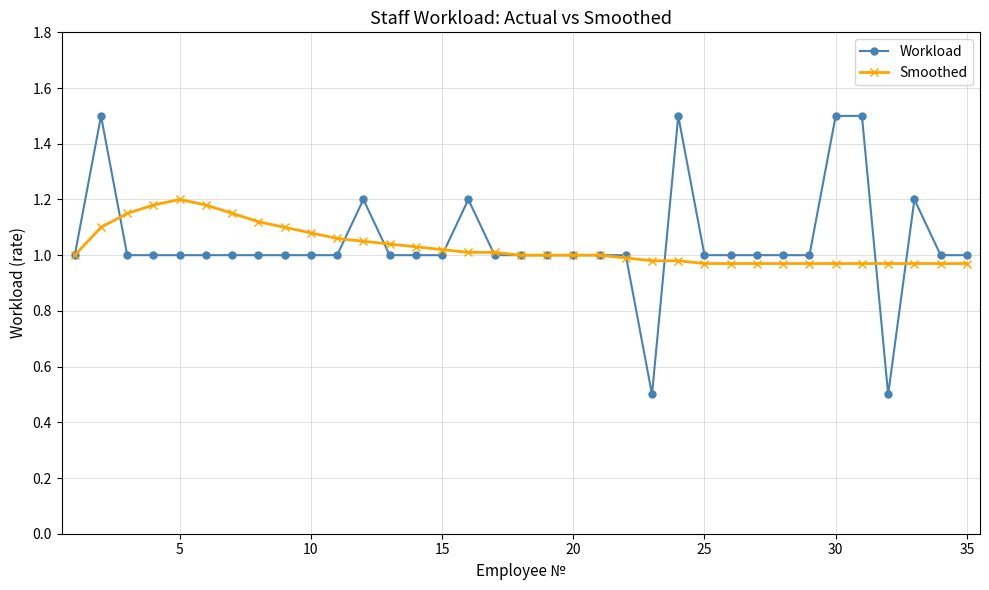

Count the number of categories in the chart.

35